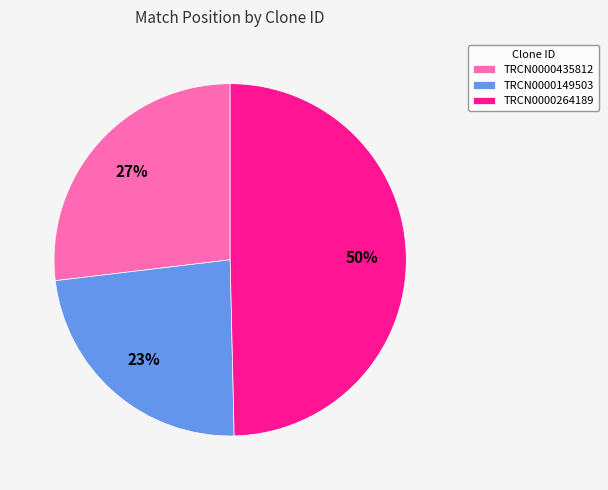

Combined, do TRCN0000264189 and TRCN0000149503 account for over 50%?

Yes